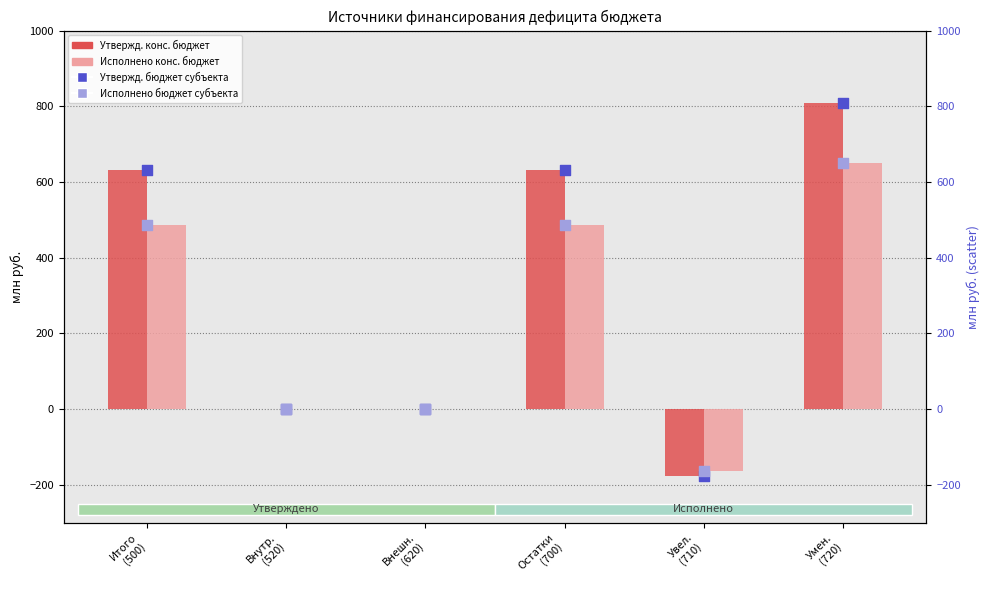

What are all the series names shown in the legend?

Утвержд. конс. бюджет, Исполнено конс. бюджет, Утвержд. бюджет субъекта, Исполнено бюджет субъекта